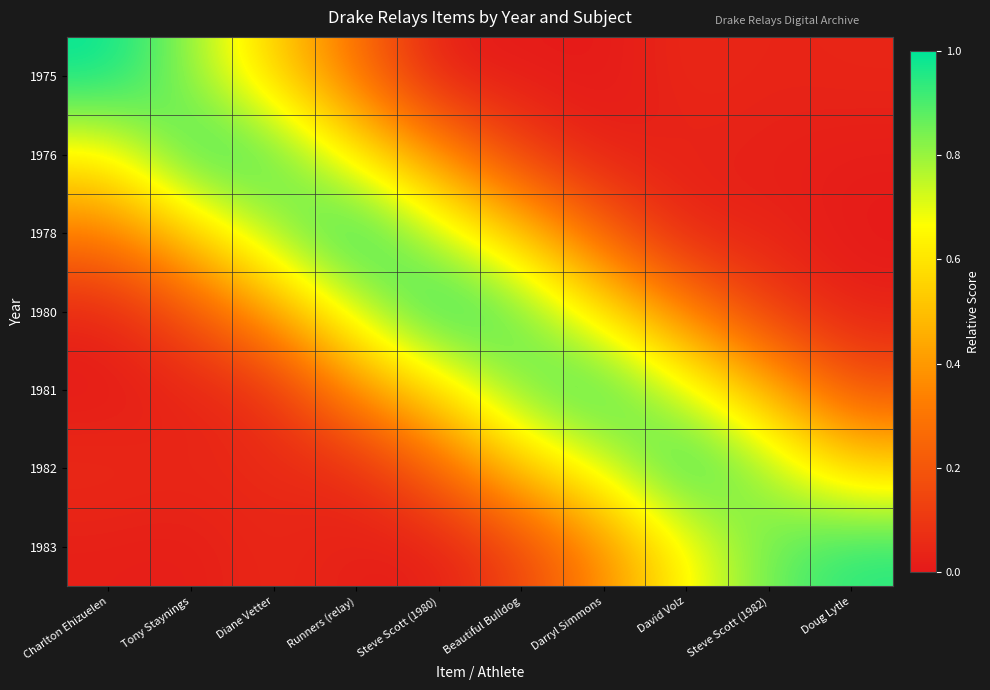

Which series changed the most between Charlton Ehizuelen and Doug Lytle?

1975